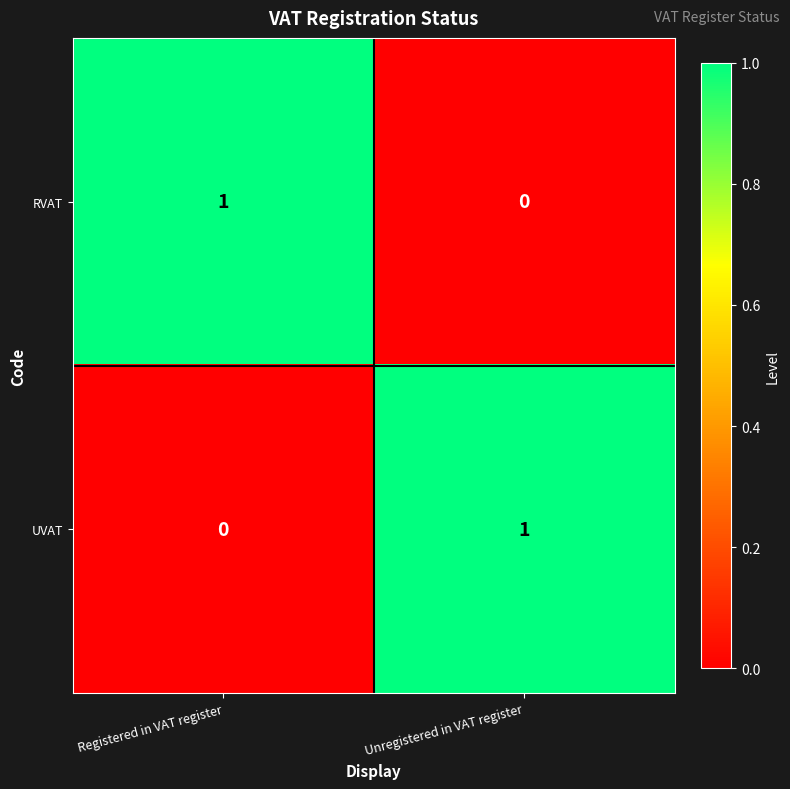

Is it true that RVAT equals 1 at Unregistered in VAT register?

False